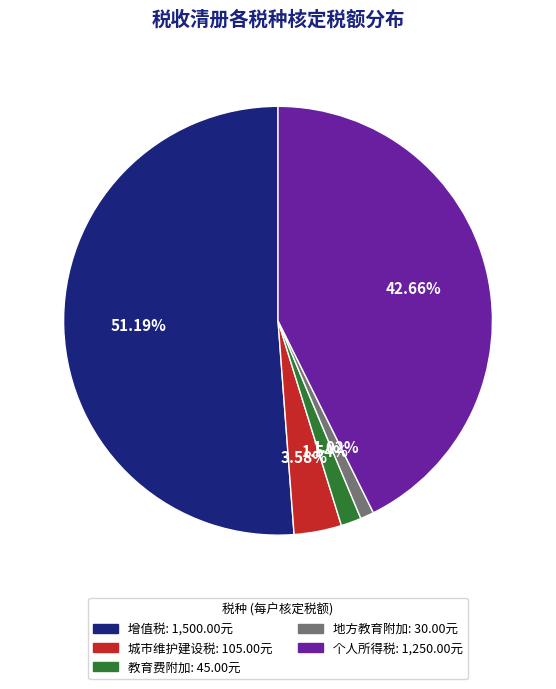

Which slice is the smallest?

地方教育附加